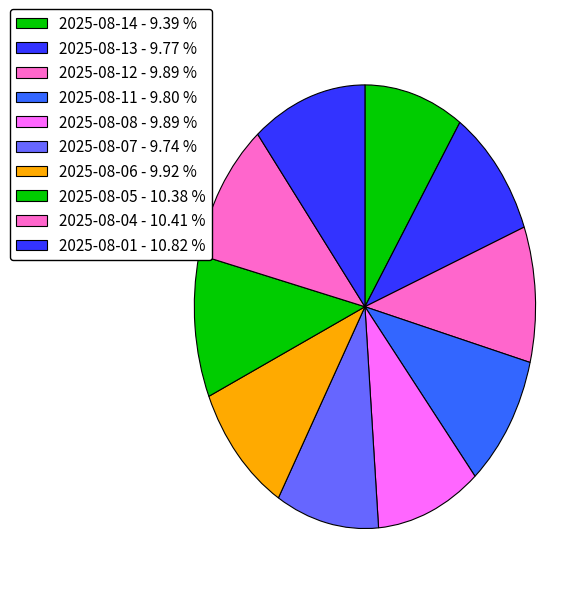

Is 2025-08-04 the majority of the pie?

No